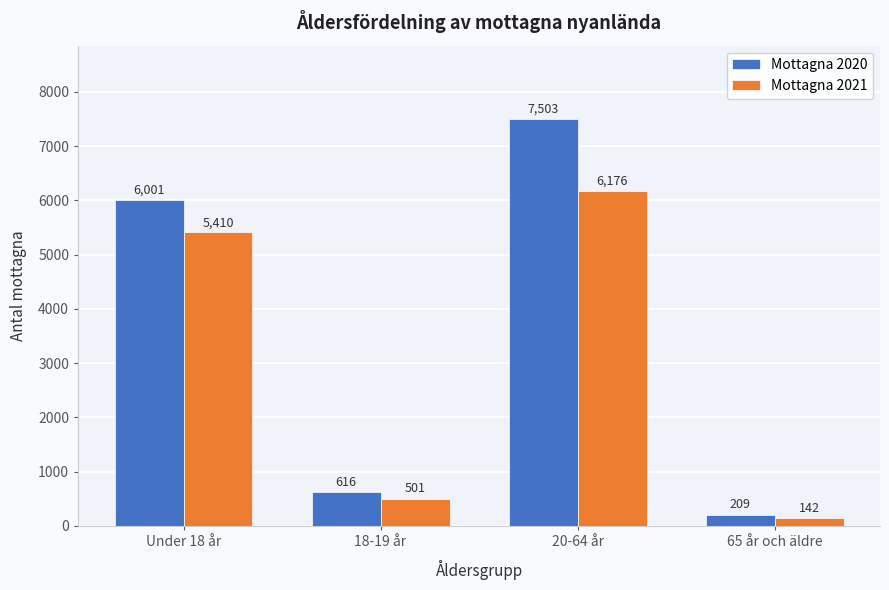

Reading left to right, extract all data points from this chart.

Mottagna 2020: 6001	616	7503	209
Mottagna 2021: 5410	501	6176	142